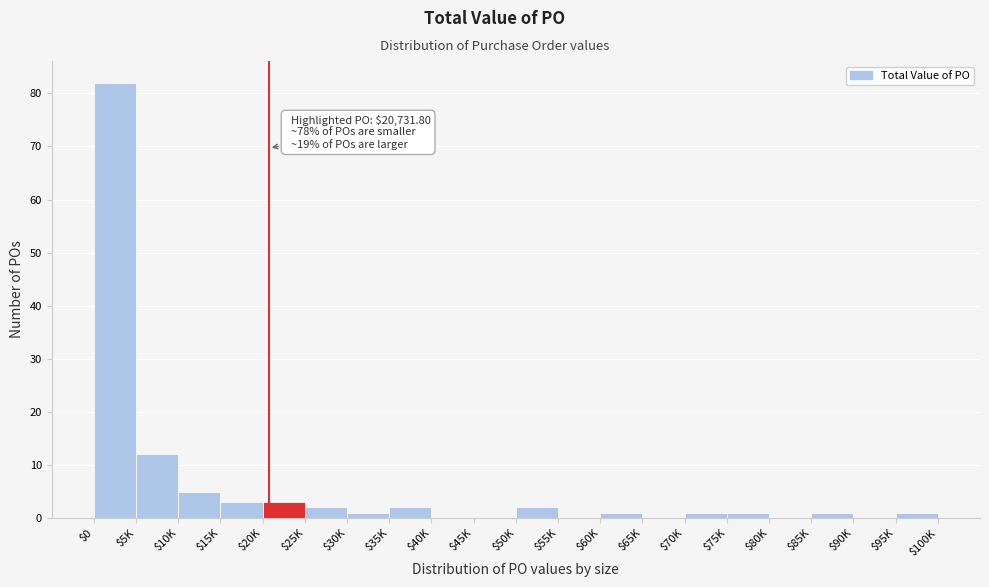

Where is the data nearest to the value 41?

$5K